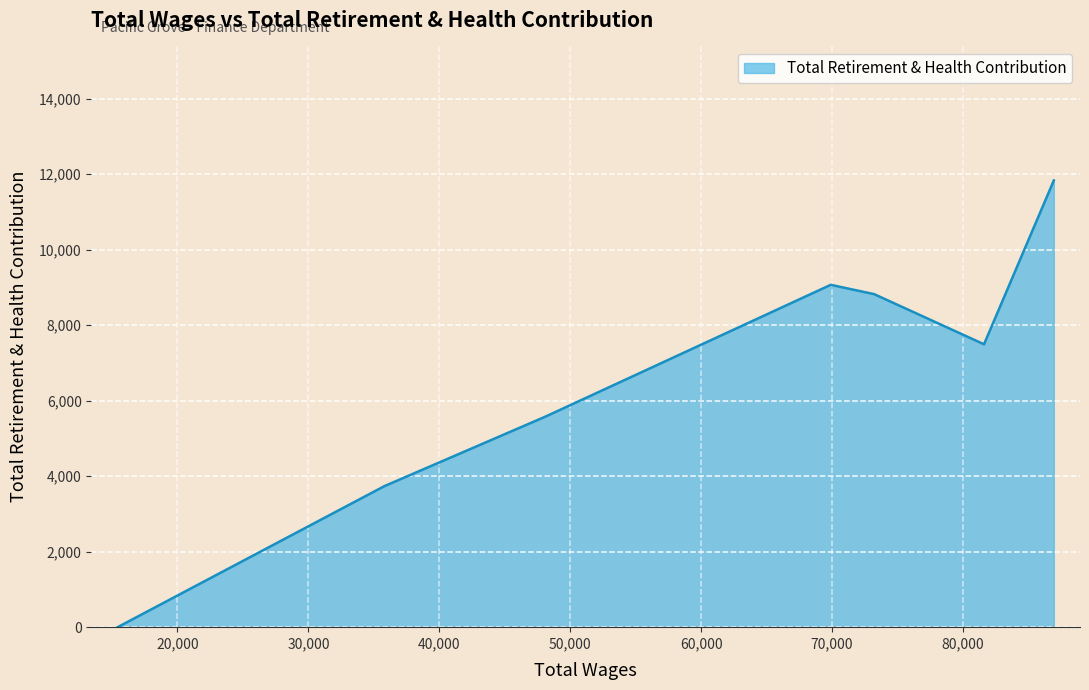

What is the value of the 5th point from the left?

5578